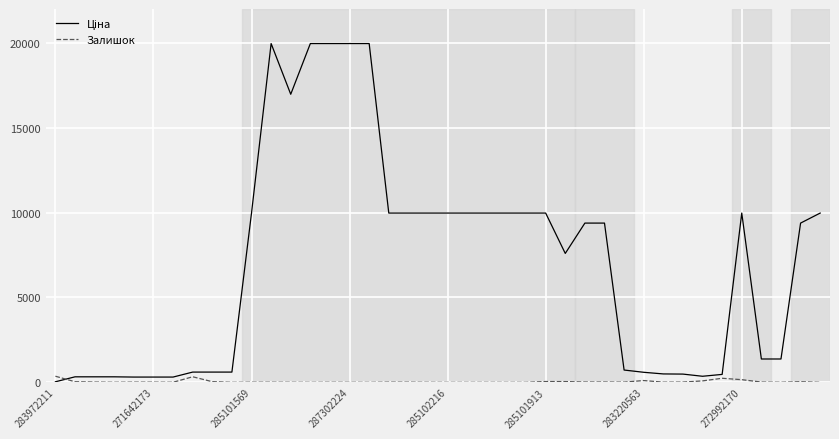

What is the greatest value displayed?

19964.2